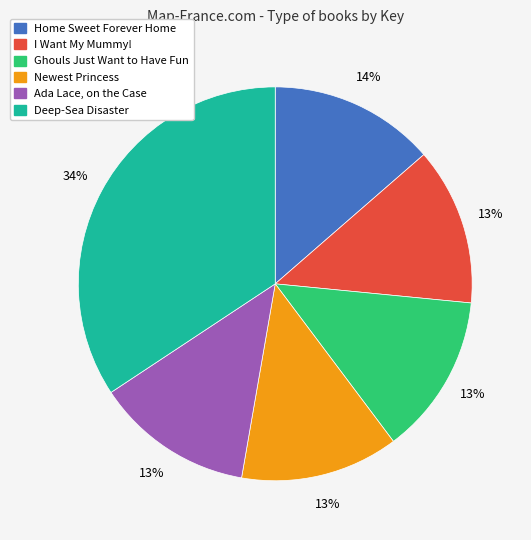

True or false: Home Sweet Forever Home accounts for 1% of the total.

False